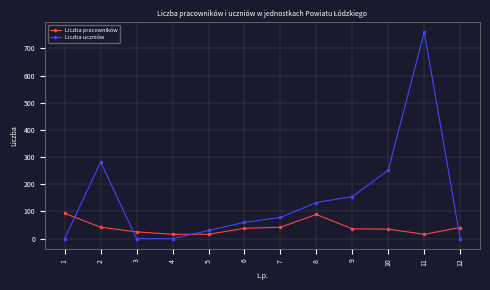

What is the spread (max minus min) of values at 9?

119